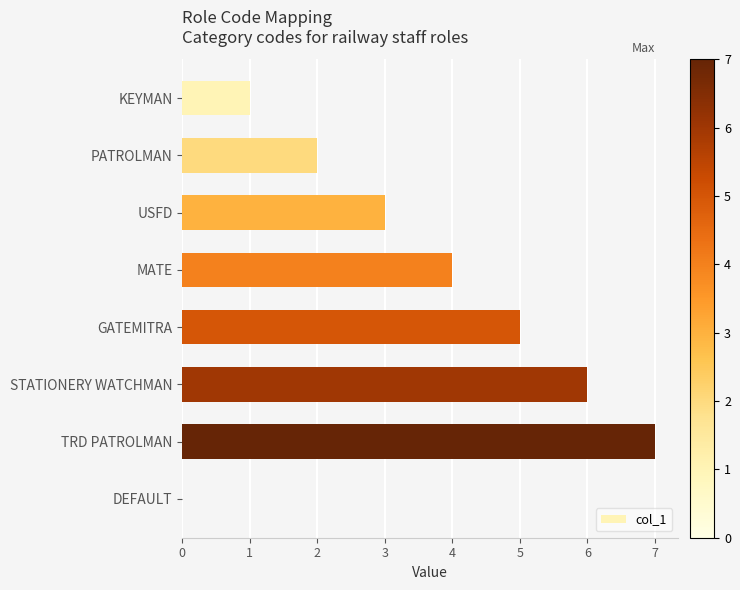

How many values are between 2 and 6?

5